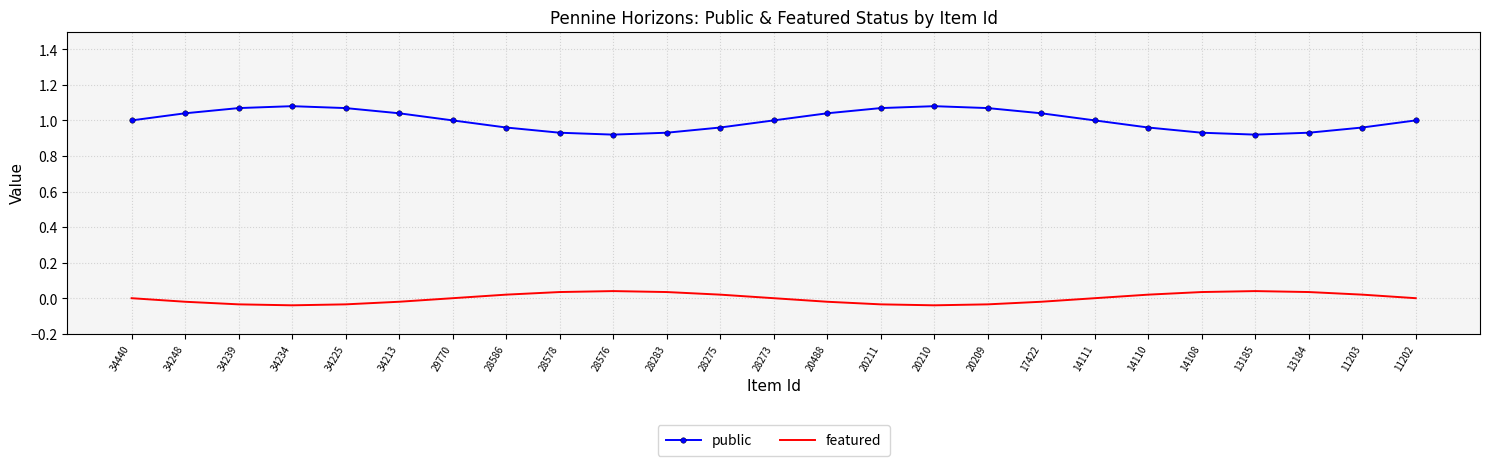

True or false: featured and public cross at least once.

False